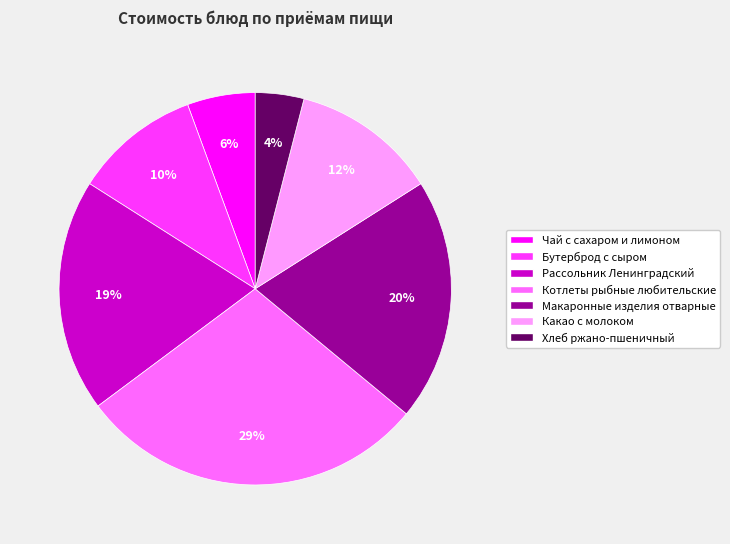

To the nearest percent, what percentage of the pie is Котлеты рыбные любительские?

29%